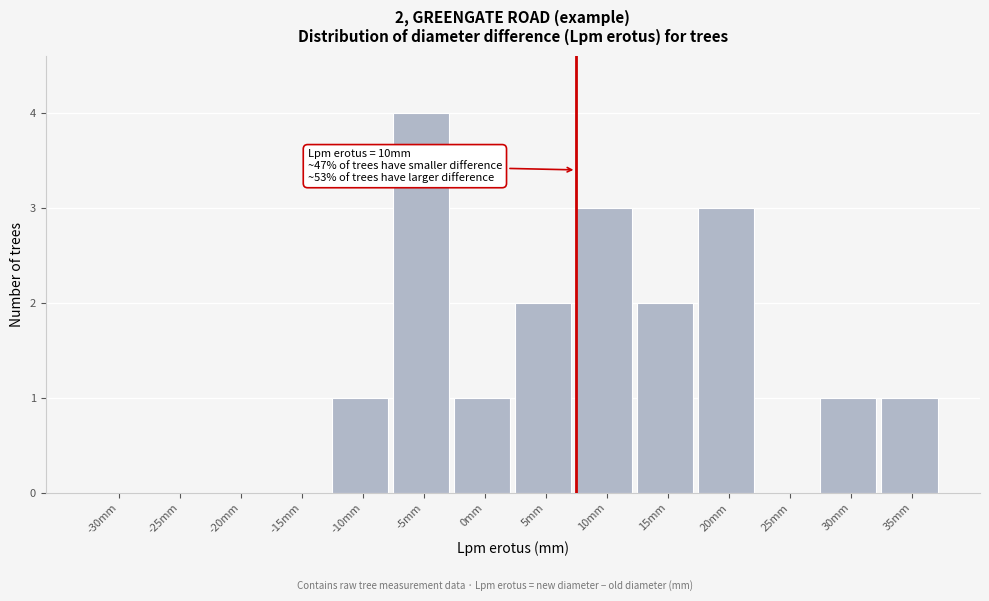

Reading right to left, extract all data points from this chart.

35mm=1	30mm=1	25mm=0	20mm=3	15mm=2	10mm=3	5mm=2	0mm=1	-5mm=4	-10mm=1	-15mm=0	-20mm=0	-25mm=0	-30mm=0